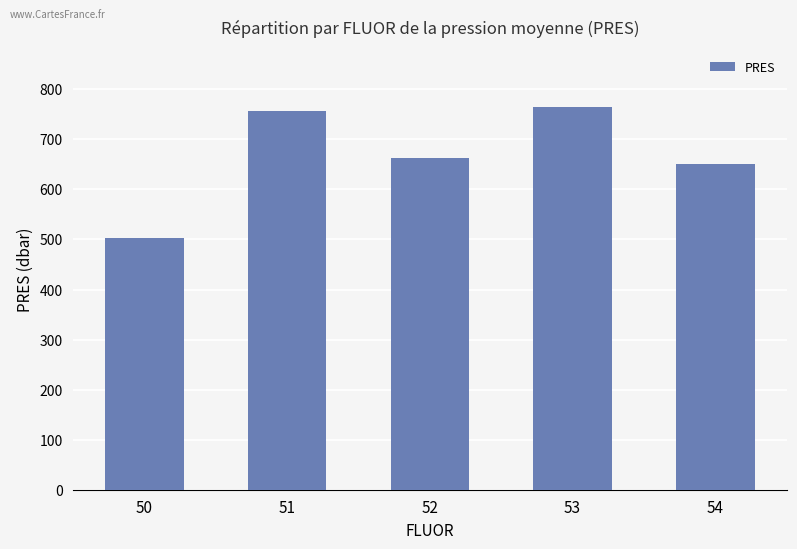

Where does the data first go above 662?

51